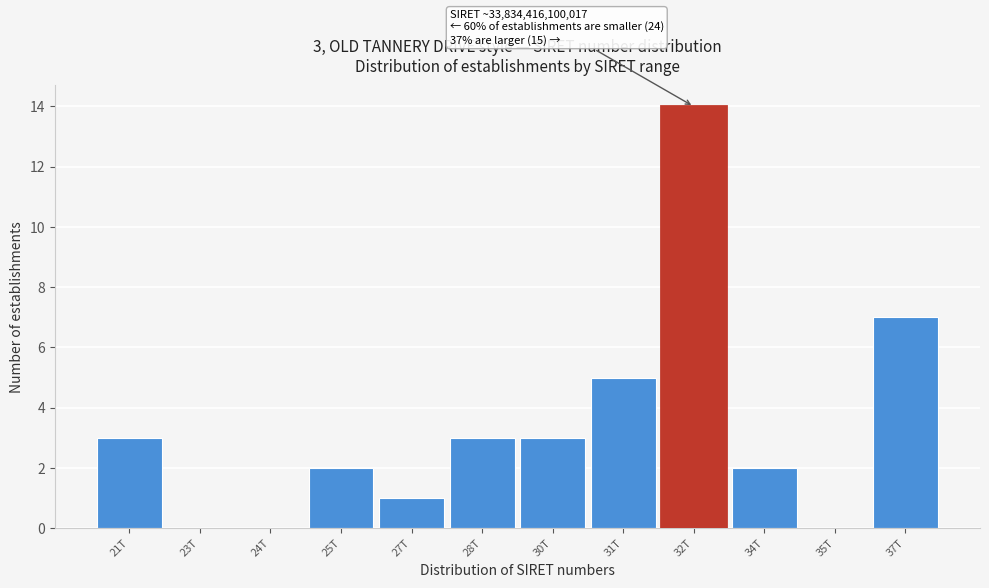

Reading right to left, what are all the values shown in this chart?

37T=7	35T=0	34T=2	32T=14	31T=5	30T=3	28T=3	27T=1	25T=2	24T=0	23T=0	21T=3